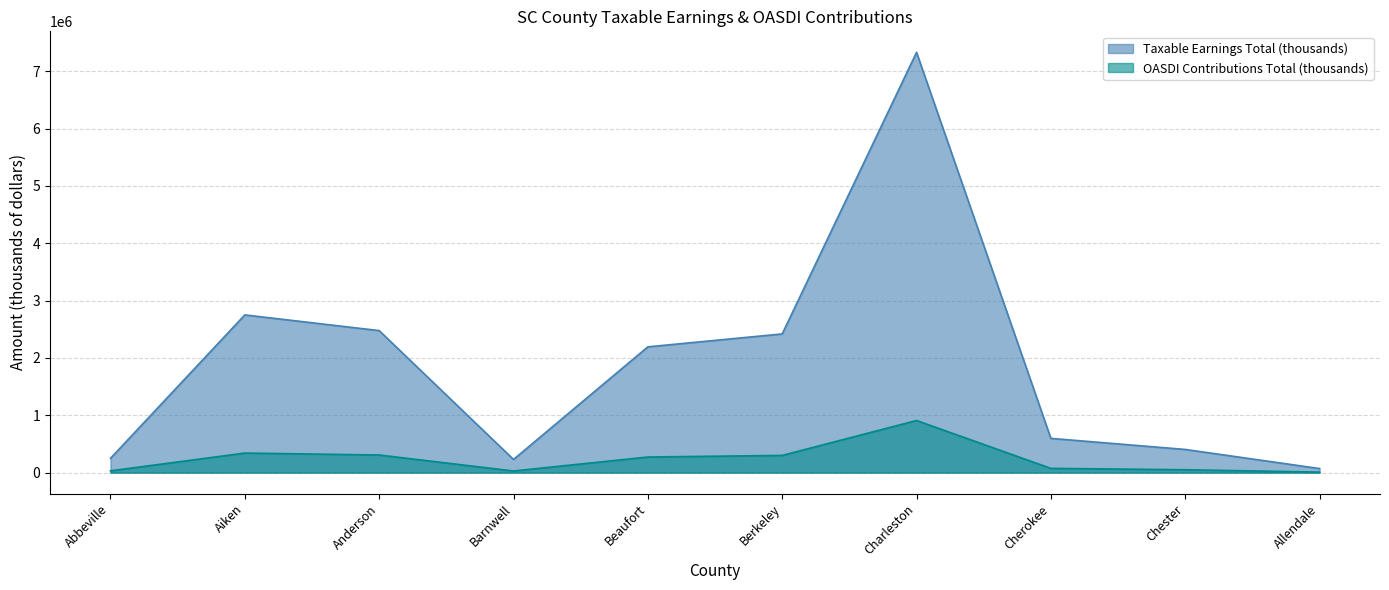

Which category has the highest value across all series?

Charleston